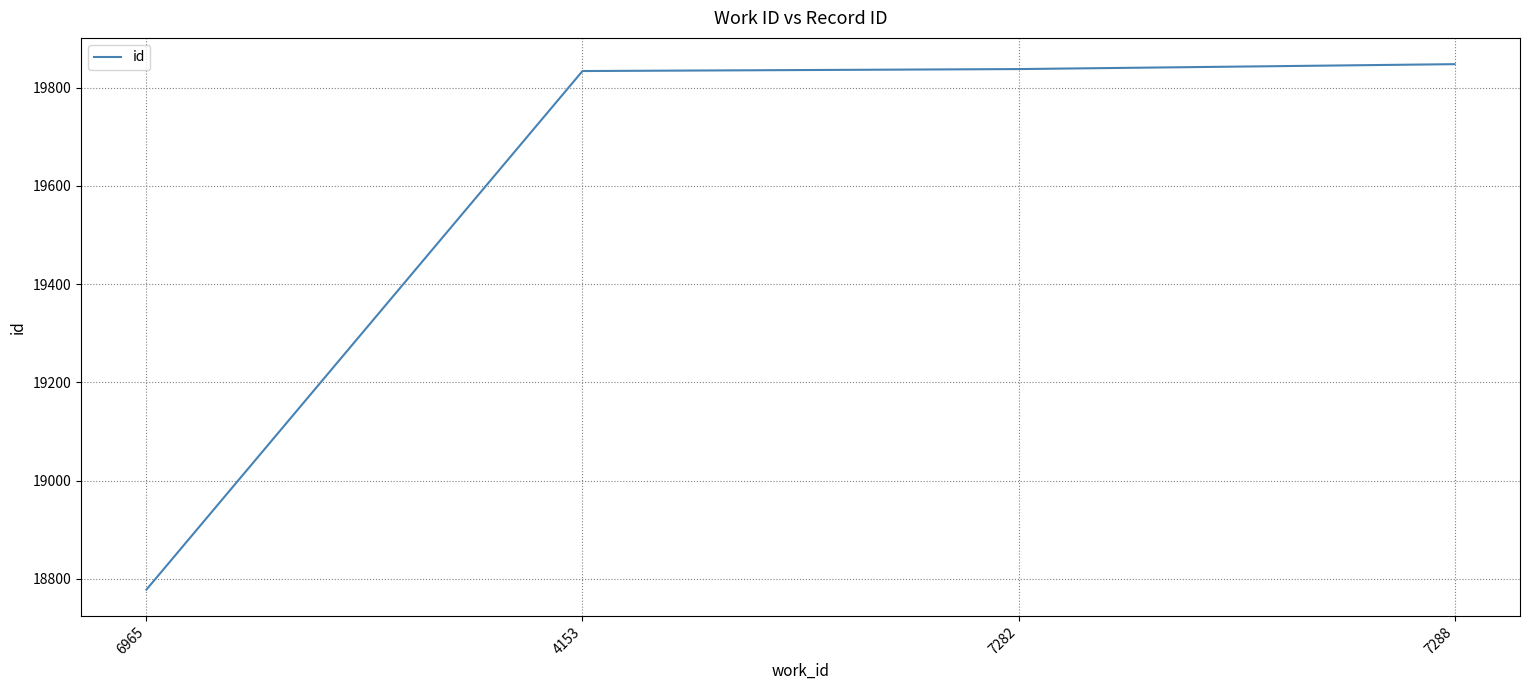

The chart shows a value of 19834 at 4153. True or false?

True